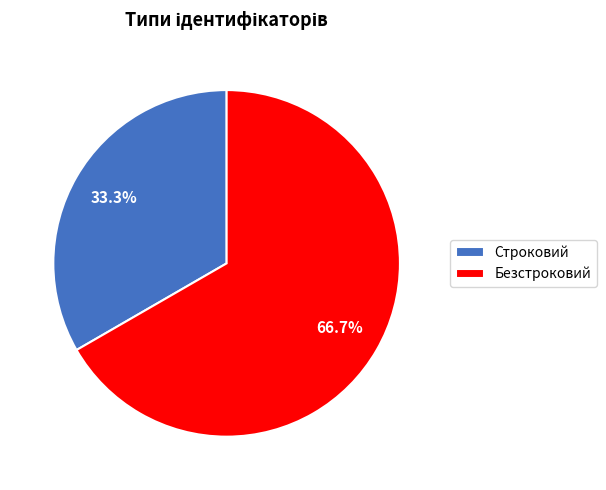

Is Безстроковий the majority of the pie?

Yes